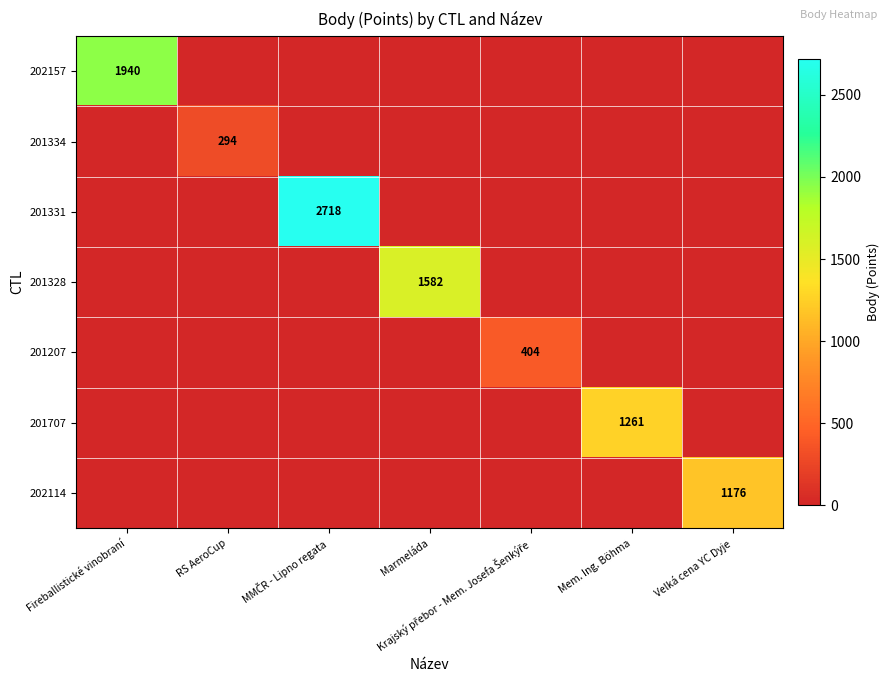

True or false: 201328 has a value of 1088 at Marmeláda.

False